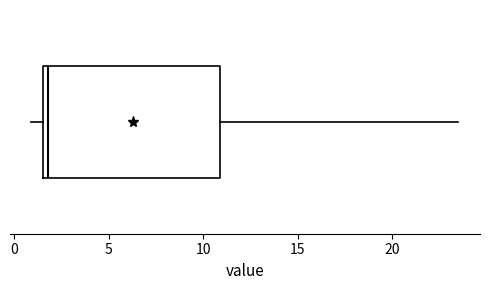

Read this box plot against the x-axis: the position of the median line, the range covered by the box, and the ends of both whiskers. The values are not printed on the chart, so give them approximately, as read against the axis.

median 2.0, box 1.5 to 11.0, whiskers 1.0 to 23.5